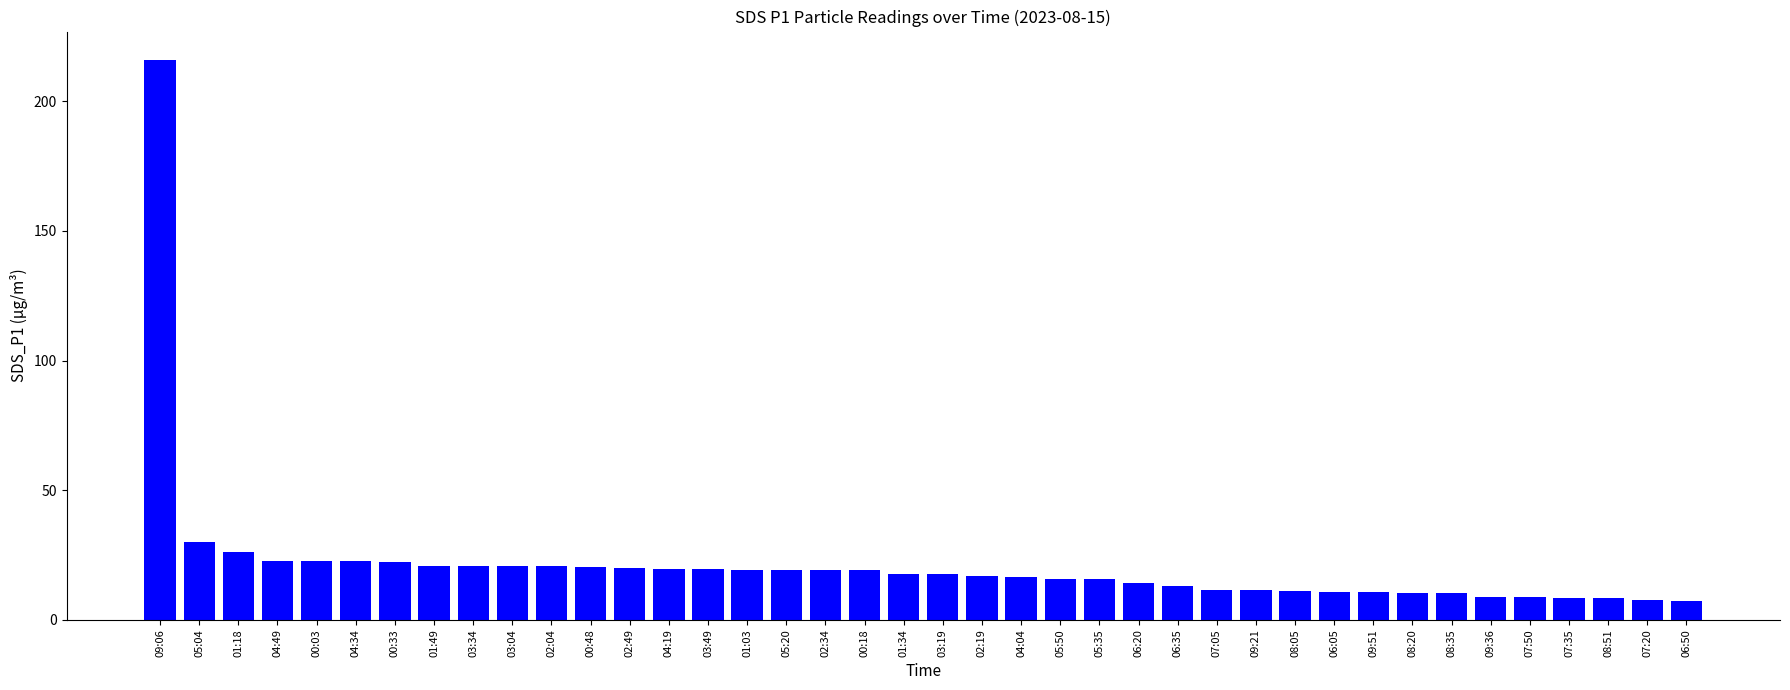

The chart shows a value of 10.8 at 06:05. True or false?

True